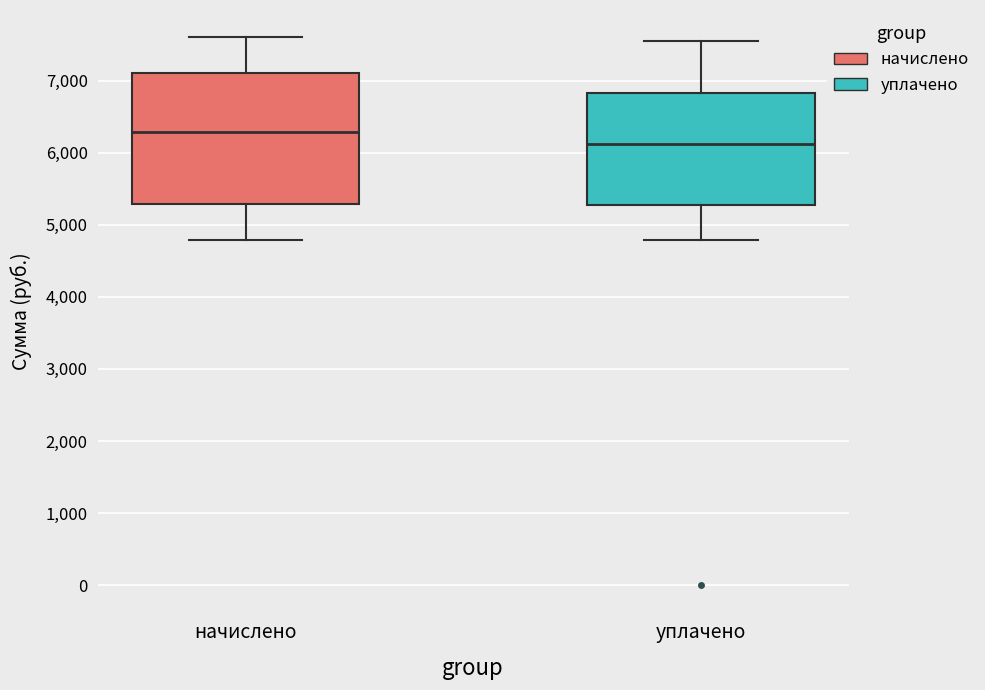

Where does the upper whisker of the box for уплачено end on the y-axis? The values are not printed on the chart, so give them approximately, as read against the axis.

7600